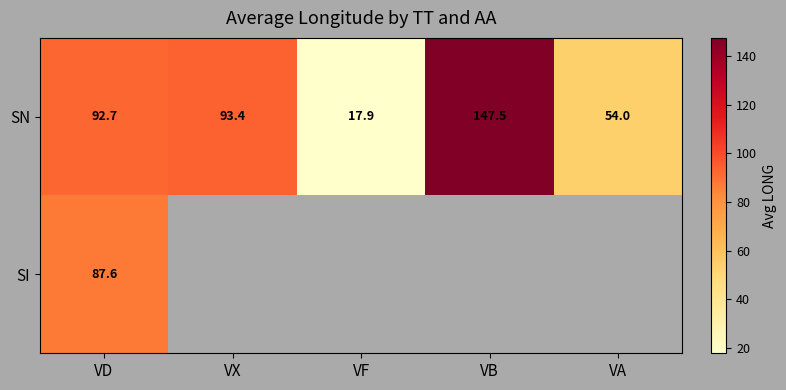

The value of SN at VD is 92.7. True or false?

True